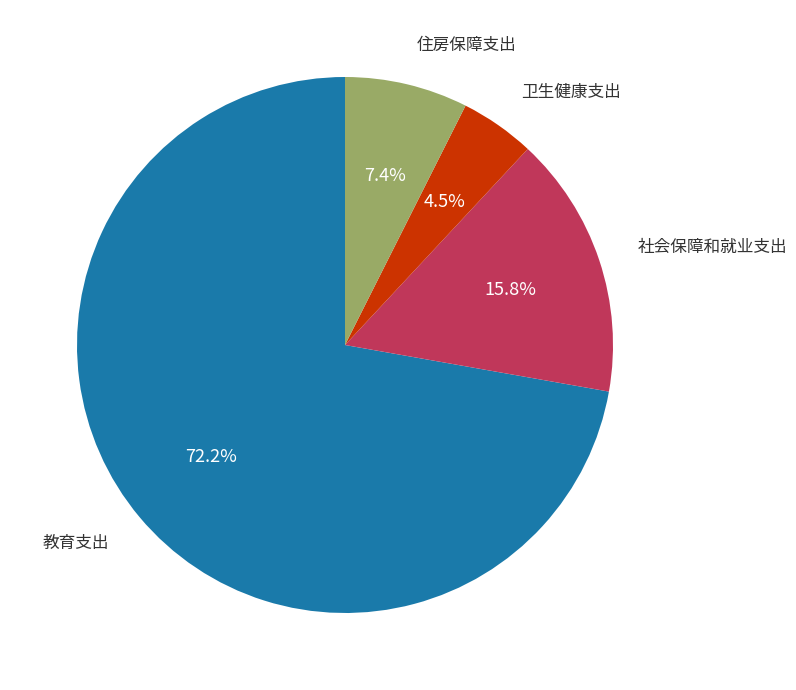

Does any single category account for the majority?

Yes